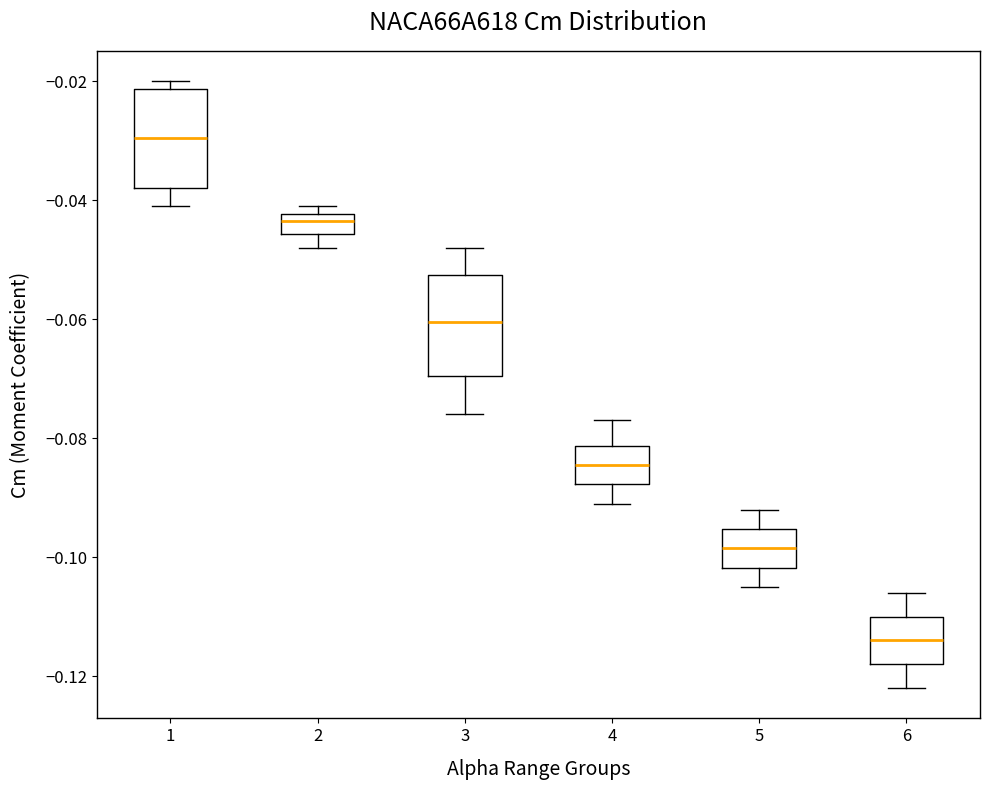

Which box's median line is the lowest?

6